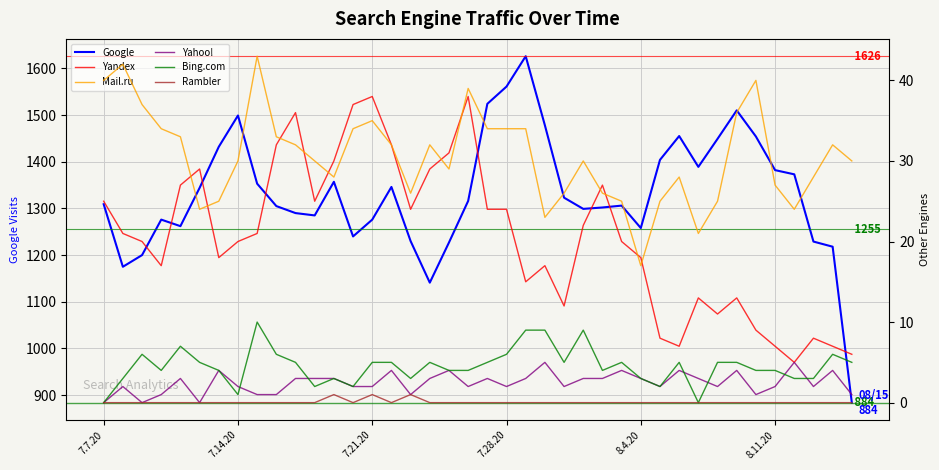

Which series has the widest spread of values?

Google